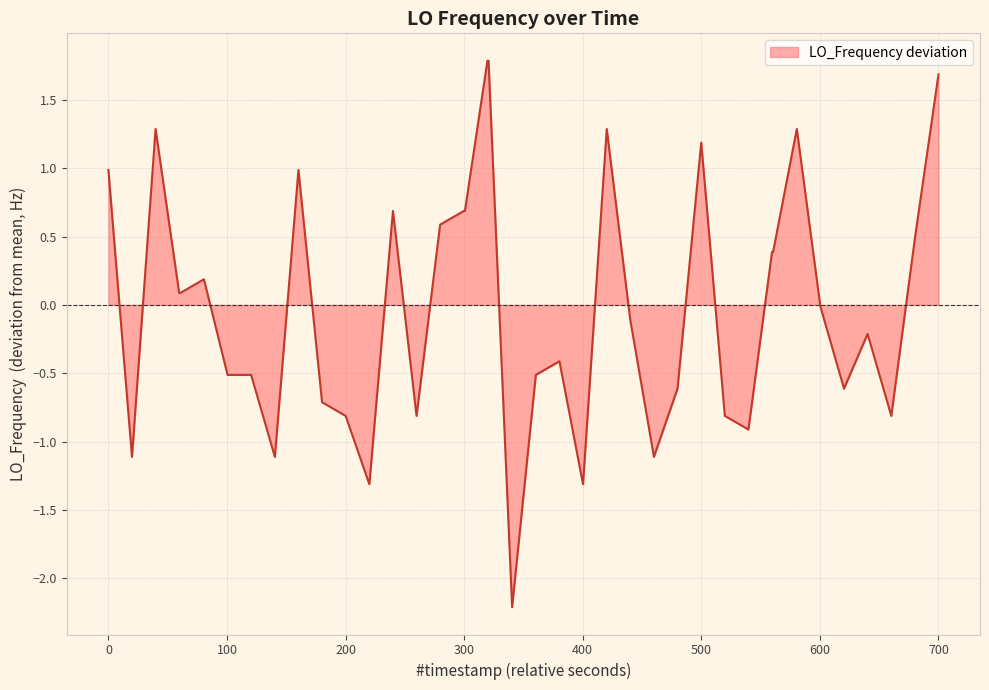

What is the smallest value displayed?

-2.2